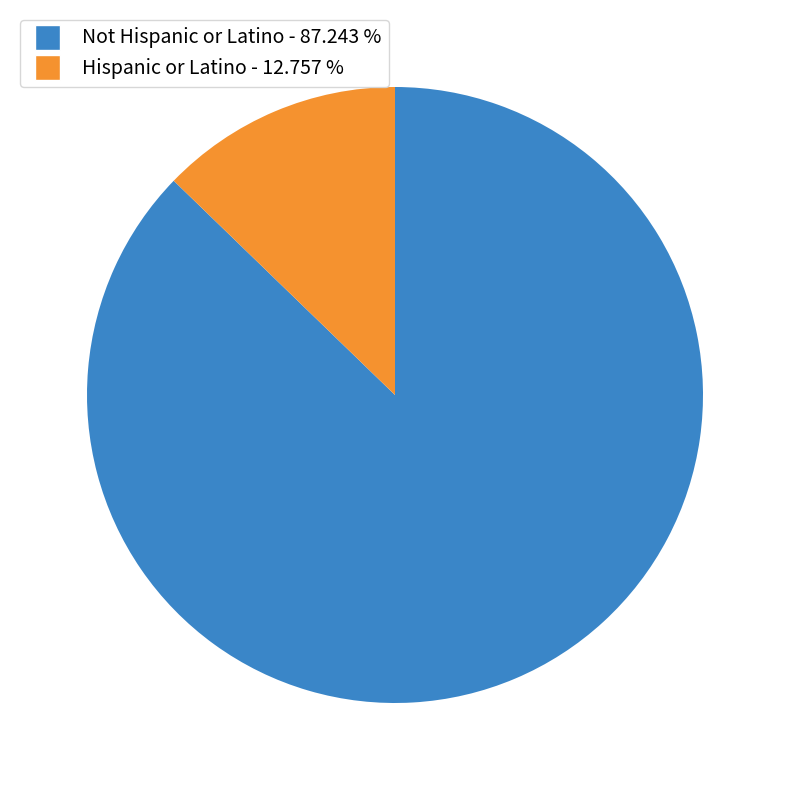

Which category accounts for the majority?

Not Hispanic or Latino